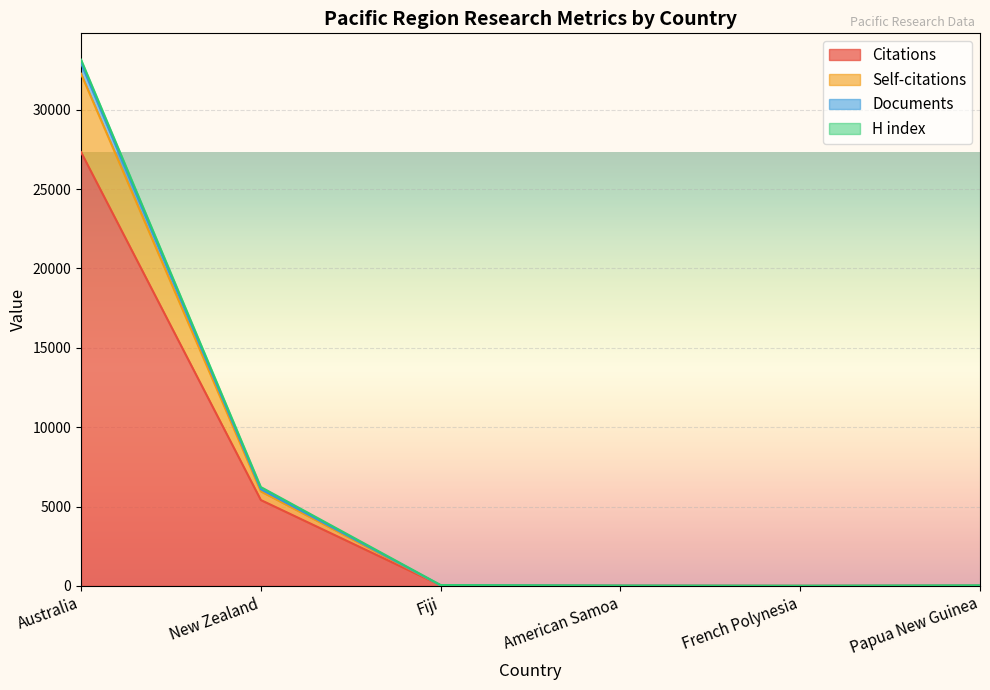

The Citations series shows 11223 at French Polynesia. True or false?

False